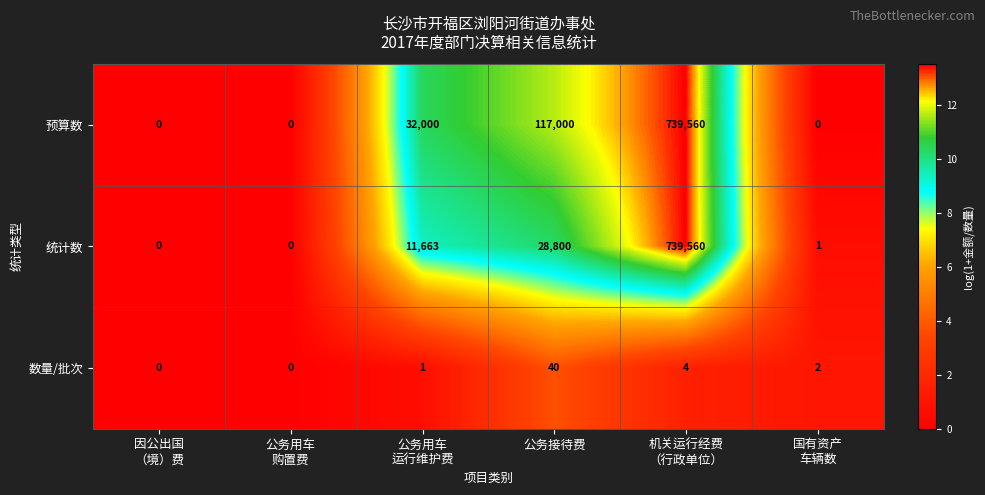

What is the difference between the highest and lowest values at 公务接待费?

116960